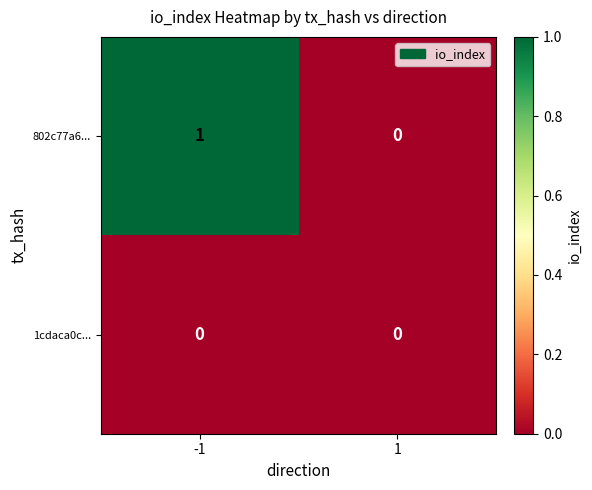

Rank the series at -1 from highest to lowest value.

802c77a6..., 1cdaca0c...